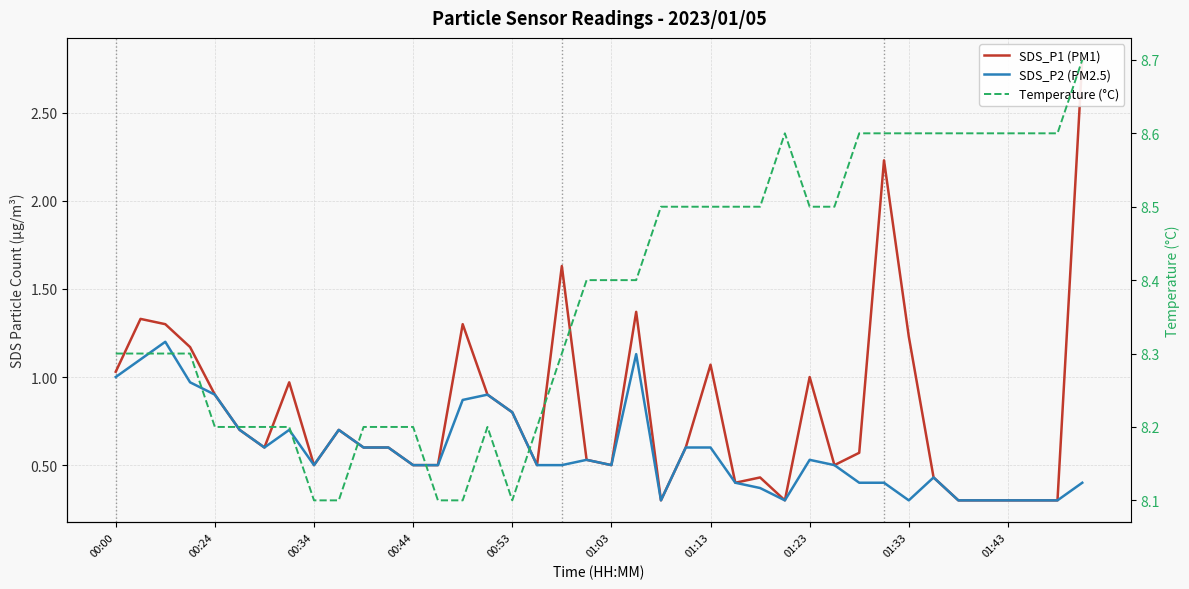

The value of SDS_P2 (PM2.5) at 00:44 is 0.6. True or false?

False